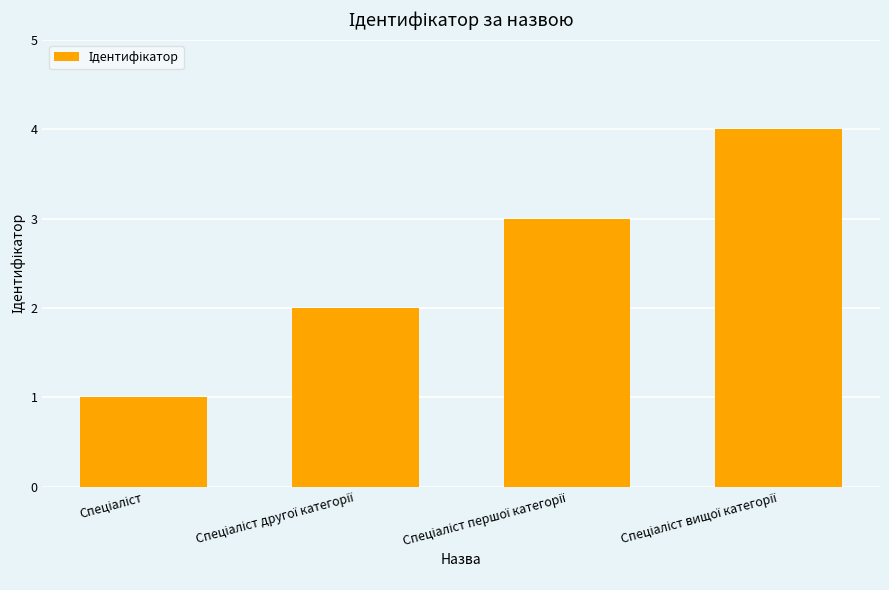

What is the maximum value shown in the chart?

4